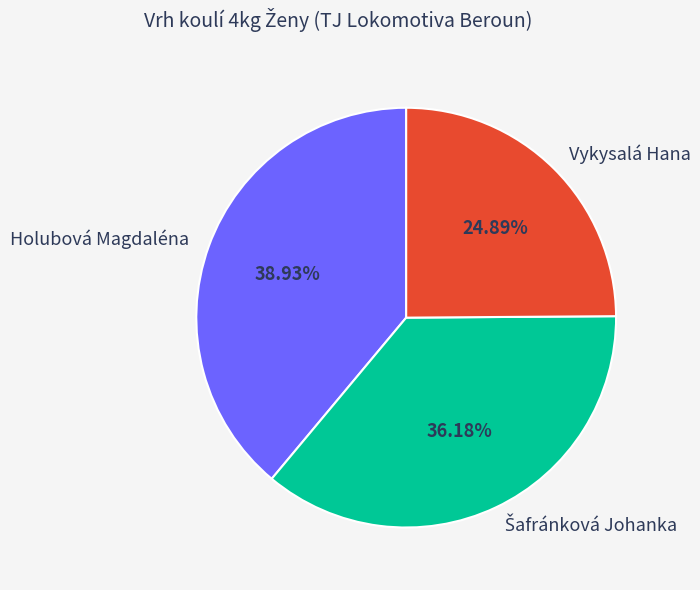

What is the largest slice in the pie chart?

Holubová Magdaléna